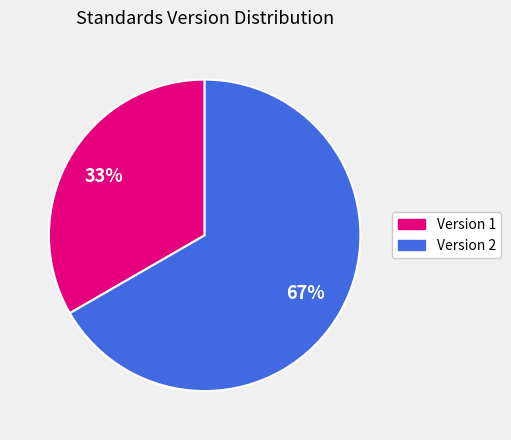

To the nearest percent, what is the average slice percentage?

50%